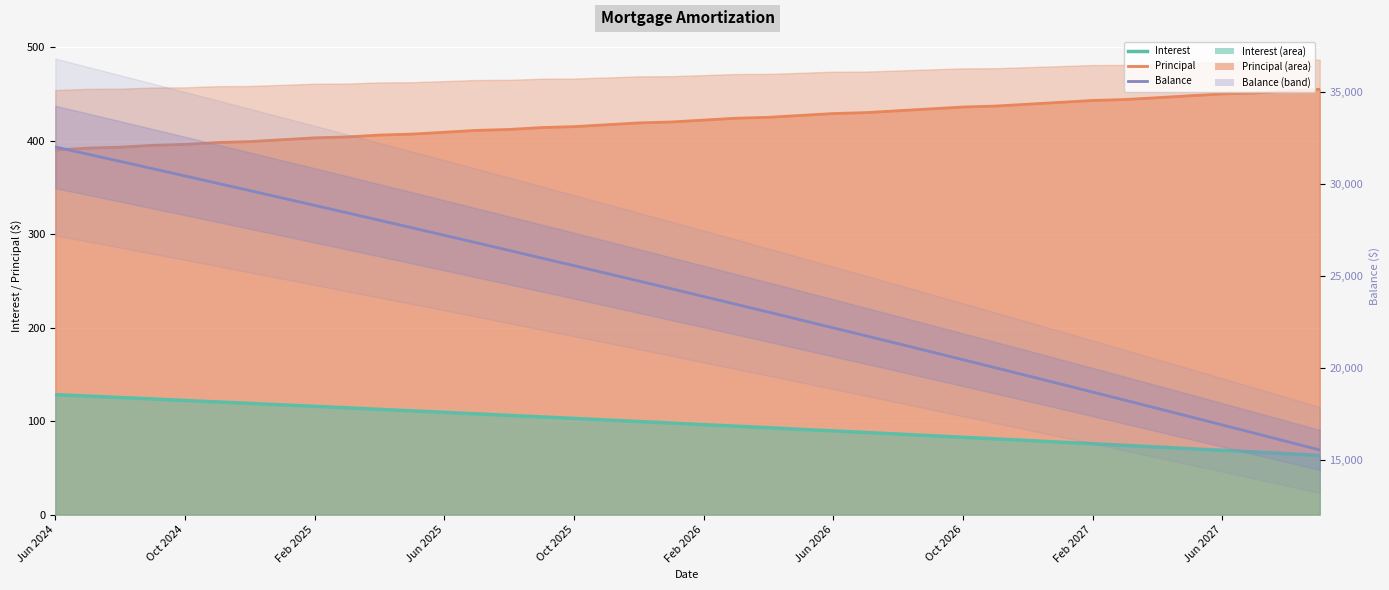

What is the value of the Balance point at the 4th from the left?

30846.0